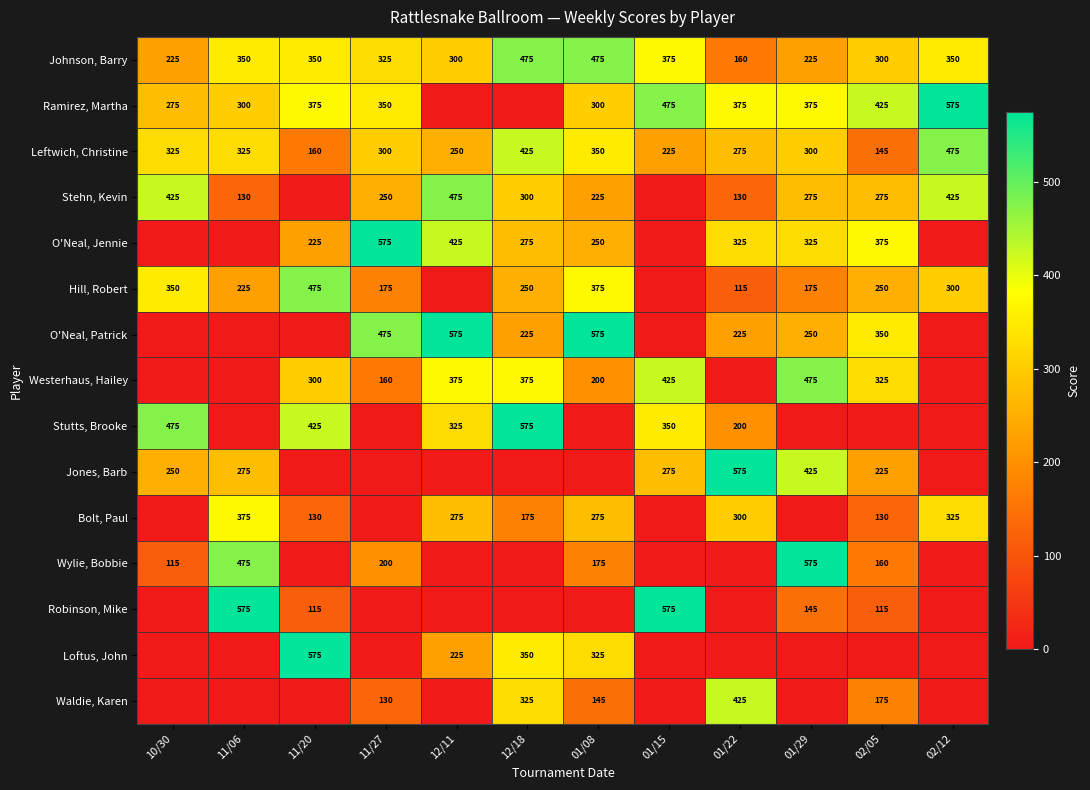

Between 12/18 and 11/20, which is larger?

12/18